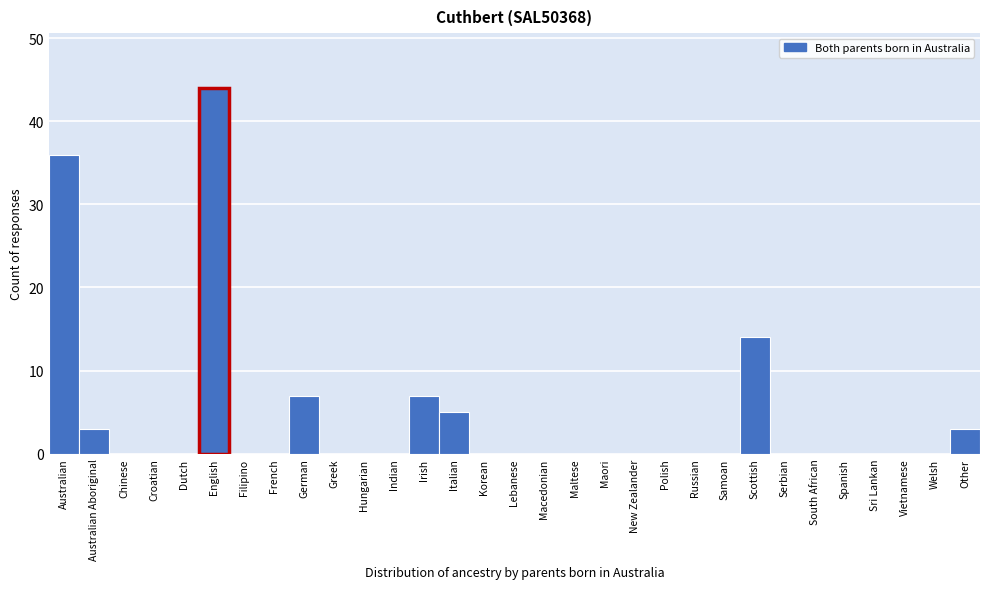

What is the sum of all values?

119